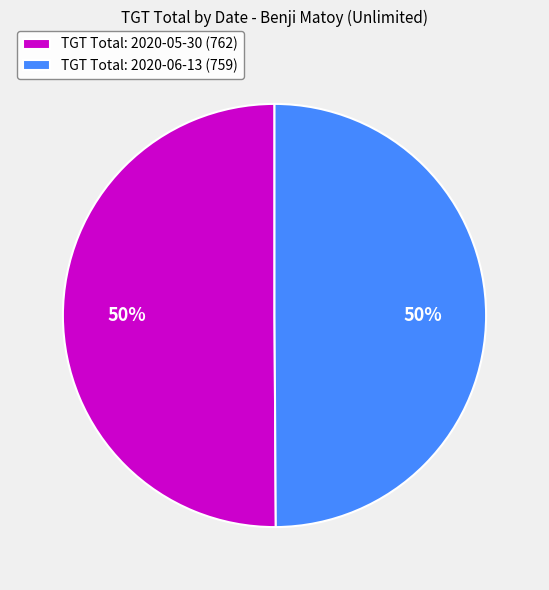

Is it true that TGT Total: 2020-06-13 (759) is 40% of the pie?

False